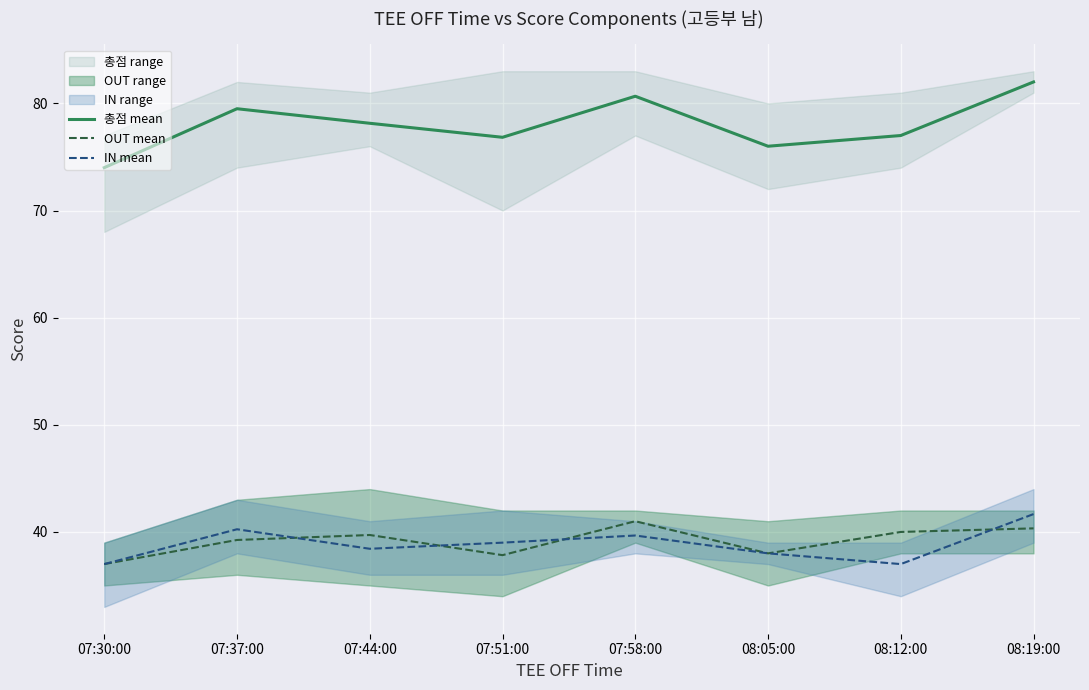

At which category does 총점 mean reach its first local valley?

07:51:00